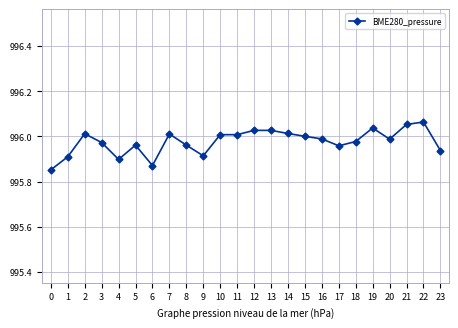

What is the ratio of the value at 17 to the value at 1?

1.0